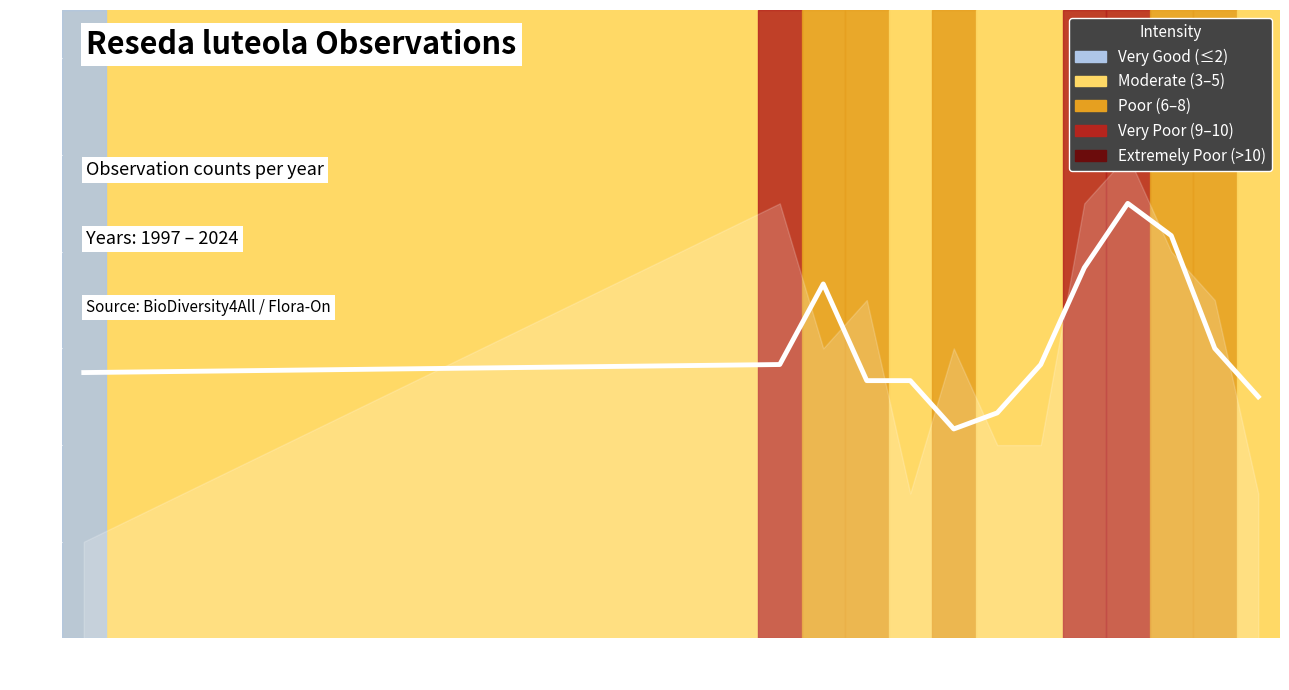

What is the value of the 8th point from the left?

5.7